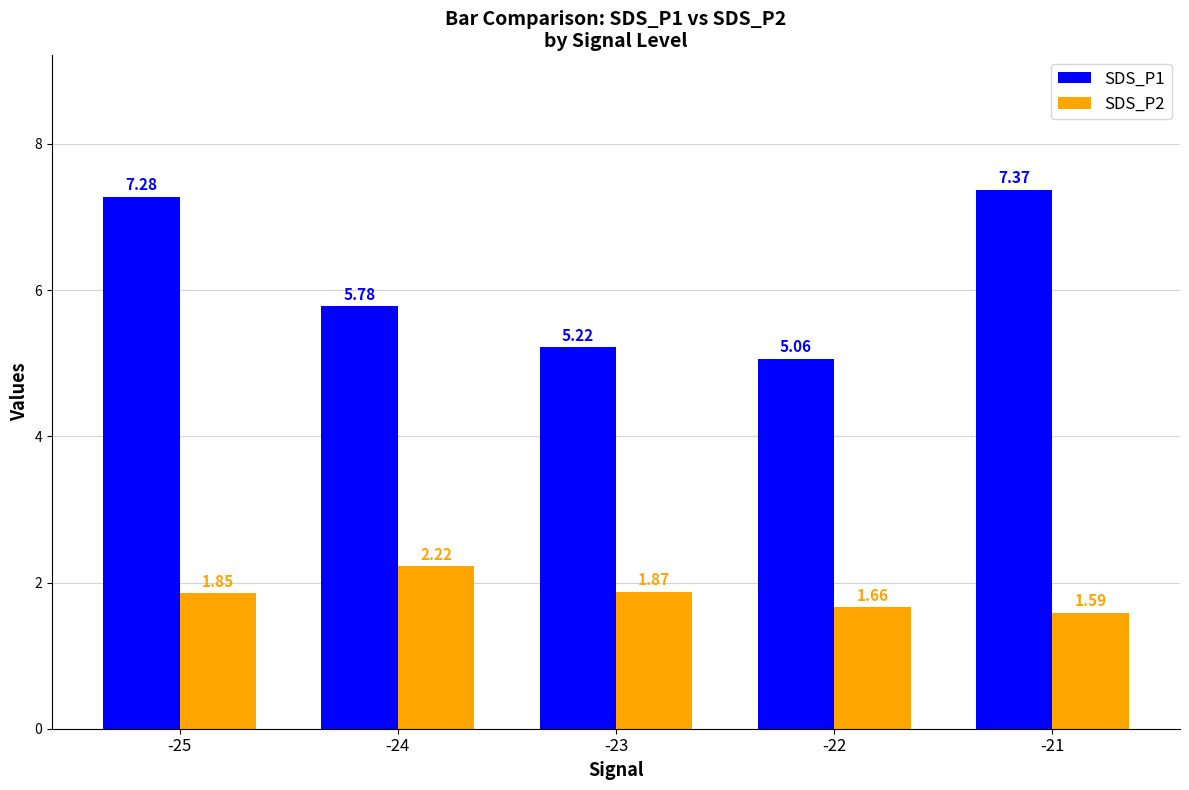

Which series has the widest spread of values?

SDS_P1